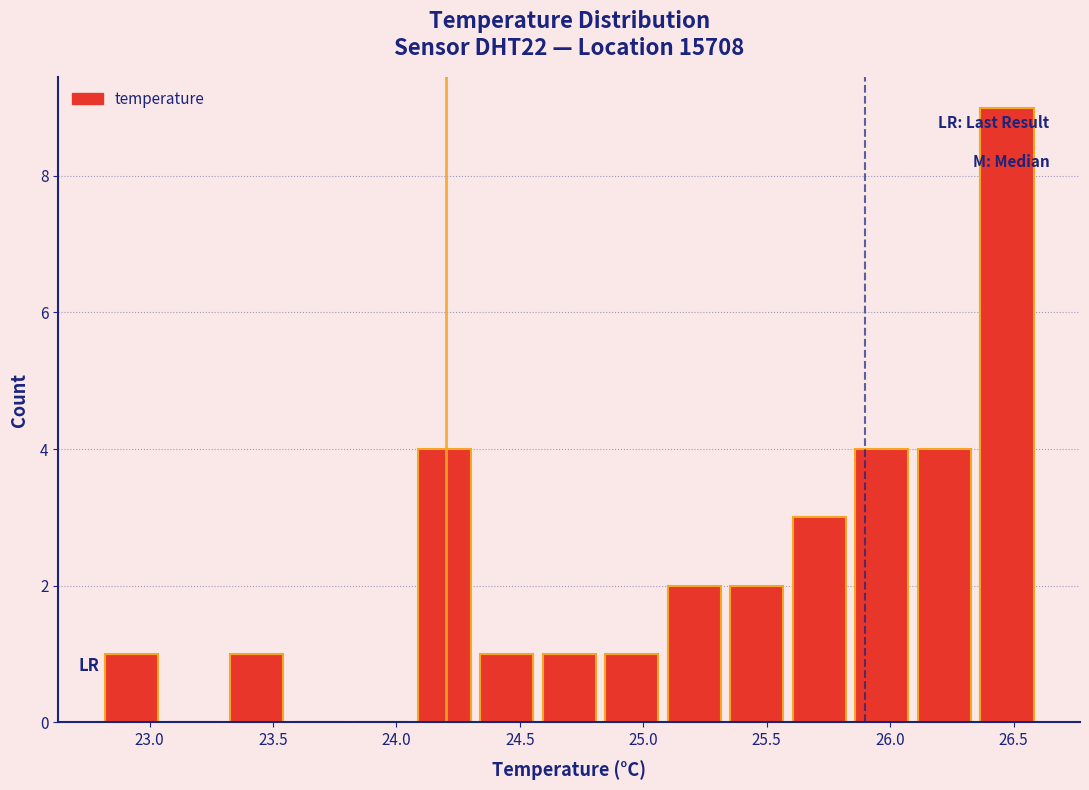

What is the height of the bar covering 24.55 to 24.85 on the x-axis? Neither the bar edges nor the heights are printed on the chart, so give them approximately, as read against the axes.

1